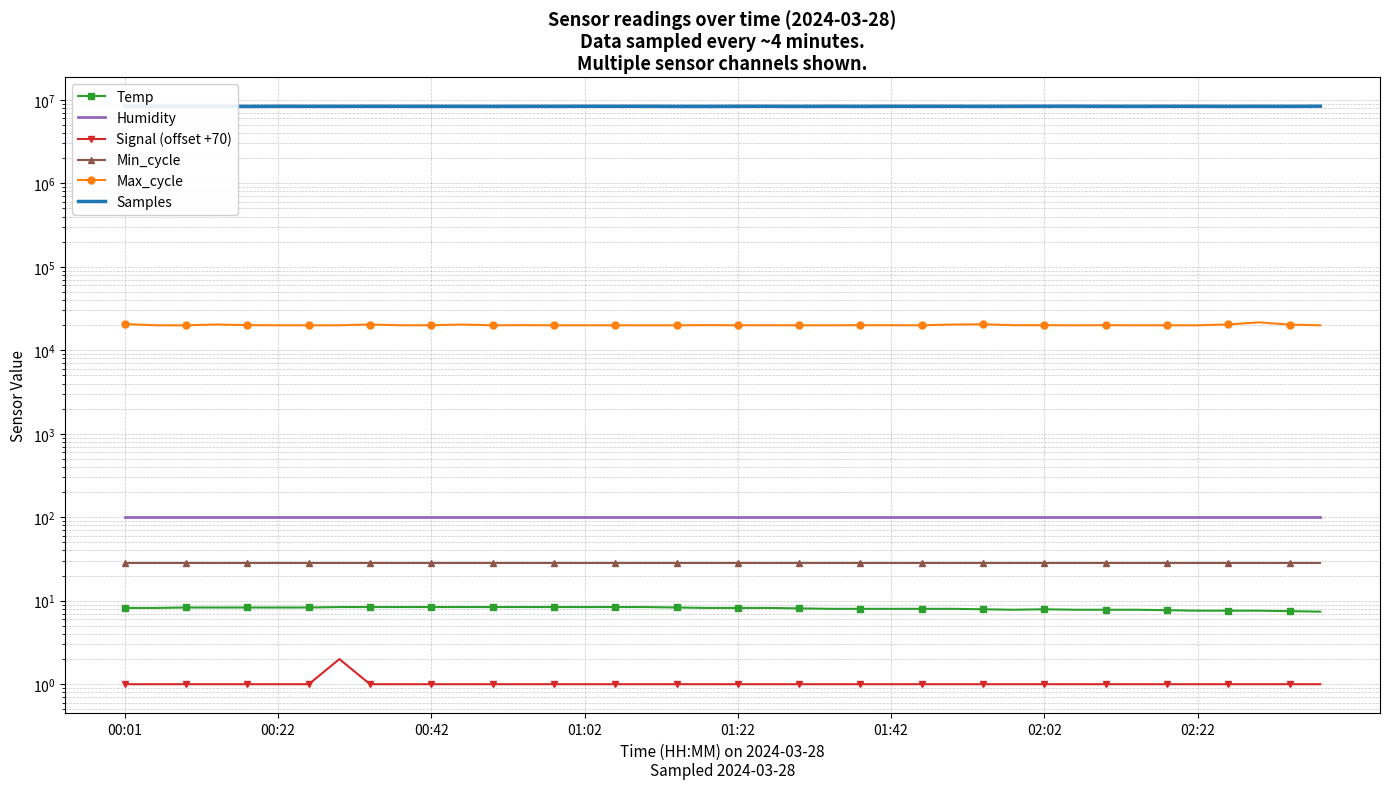

What is the sum of all Signal (offset +70) values?

41.0